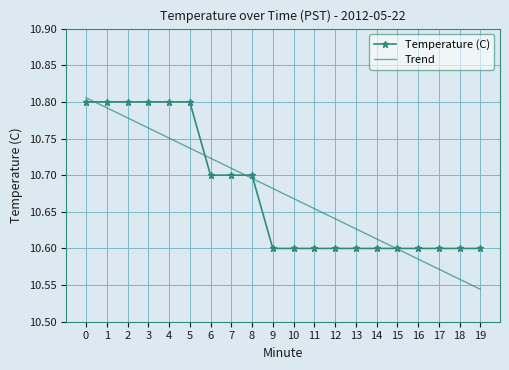

Is the value of Temperature (C) at 12 greater than the value of Trend at 0?

No